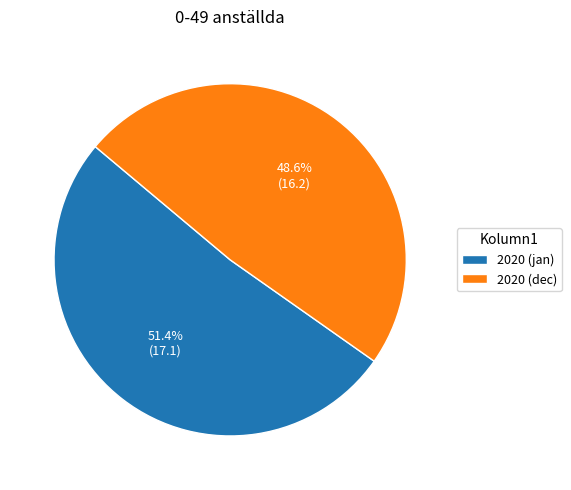

Which category has the biggest portion of the pie?

2020 (jan)